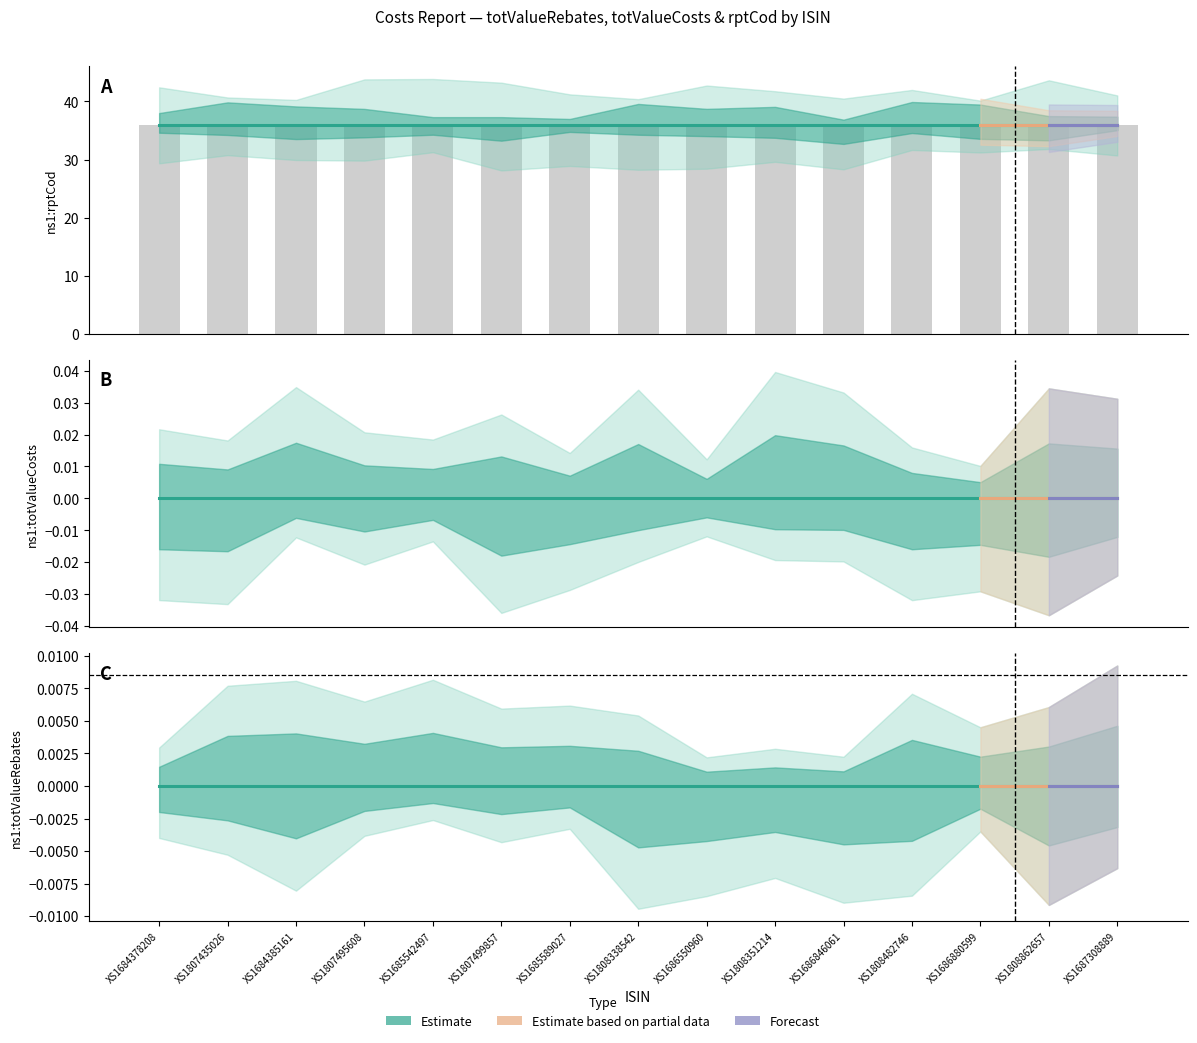

How many series are shown in this chart?

3